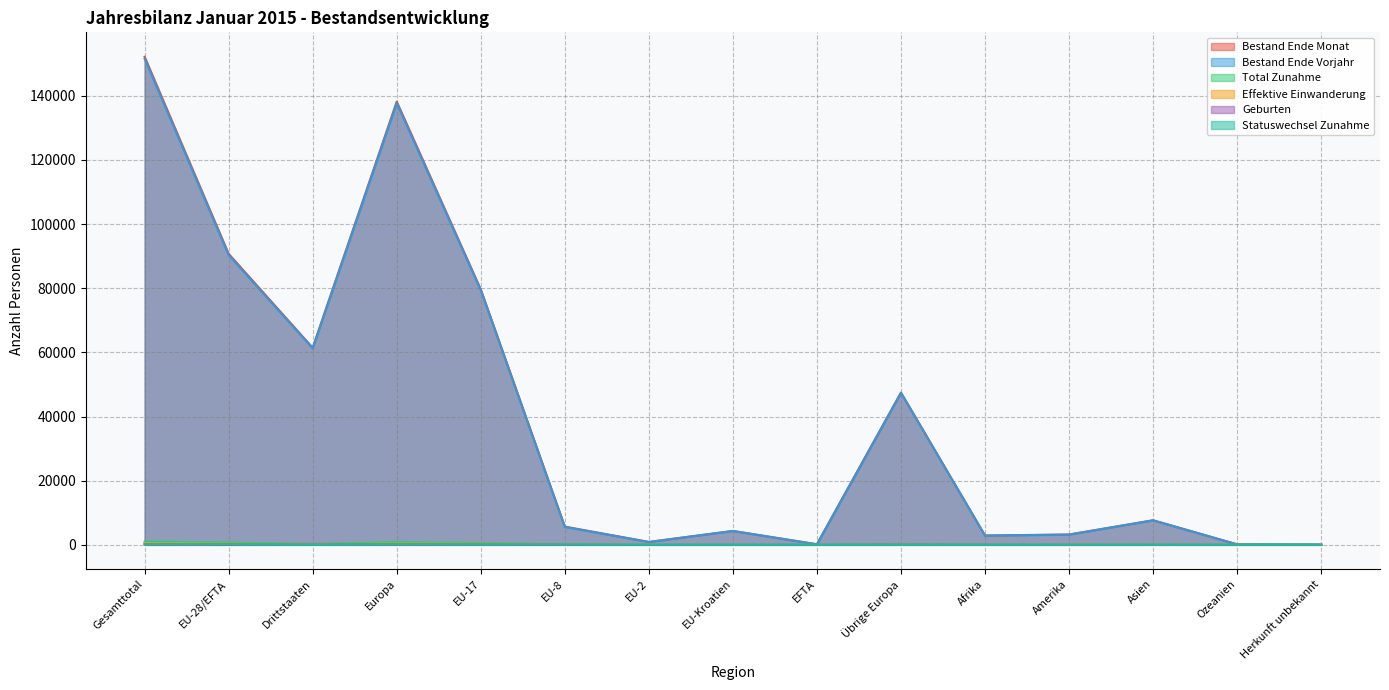

How many values in the Geburten series are below 8?

7